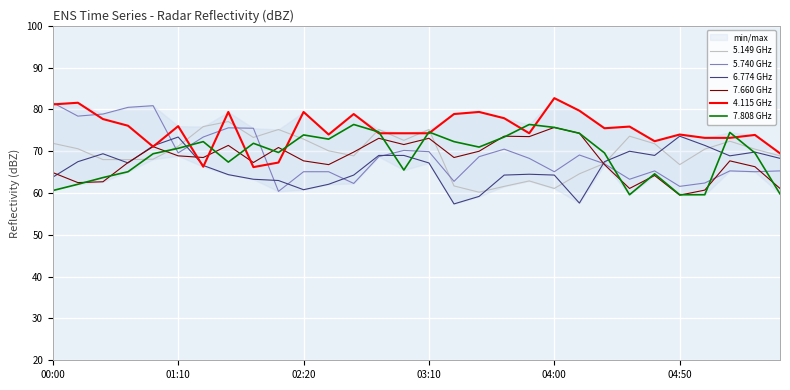

After their last crossing, which series has the higher values: 6.774 GHz or 7.808 GHz?

6.774 GHz